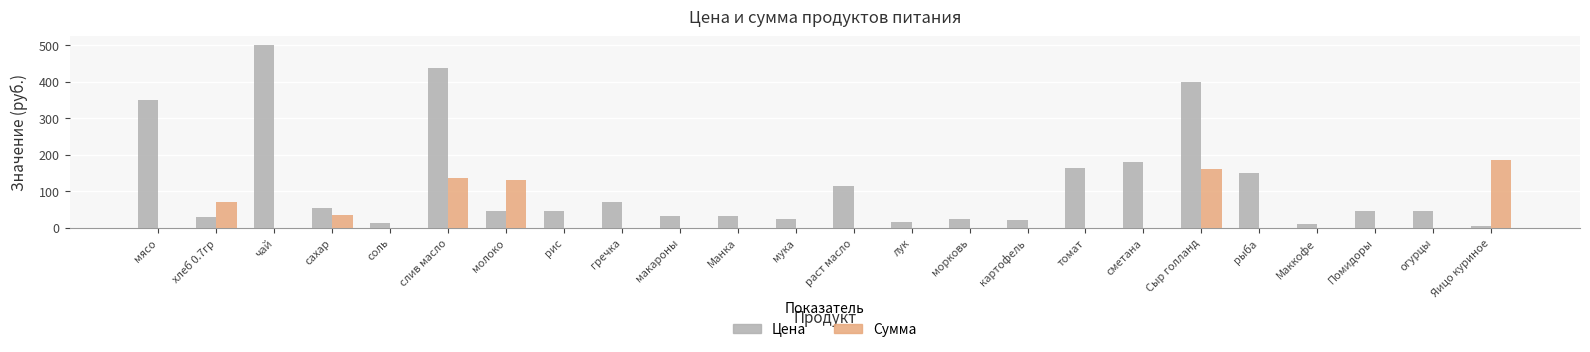

What is the greatest value displayed?

500.0